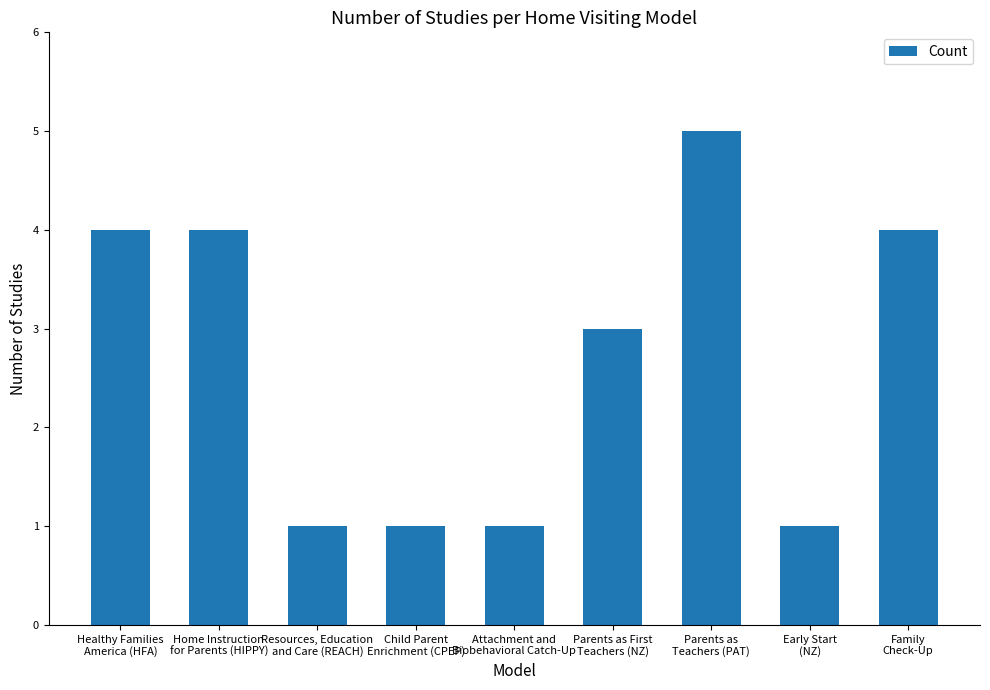

What is the average value?

3